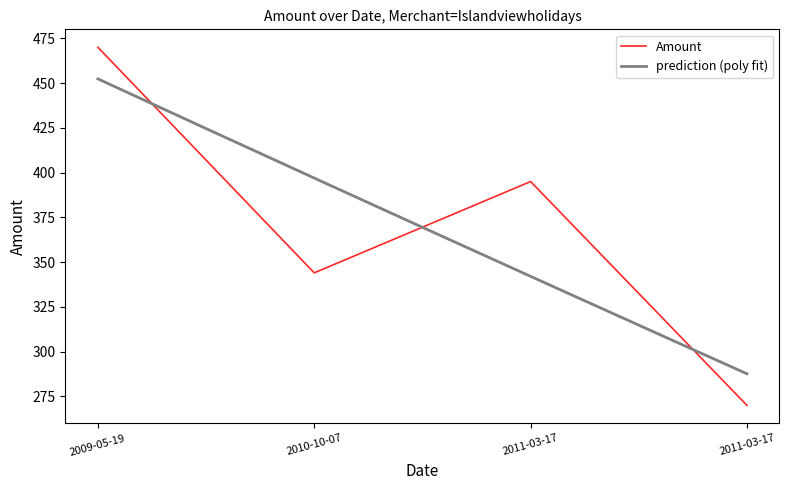

What is the label of the 3rd point from the left?

2011-03-17